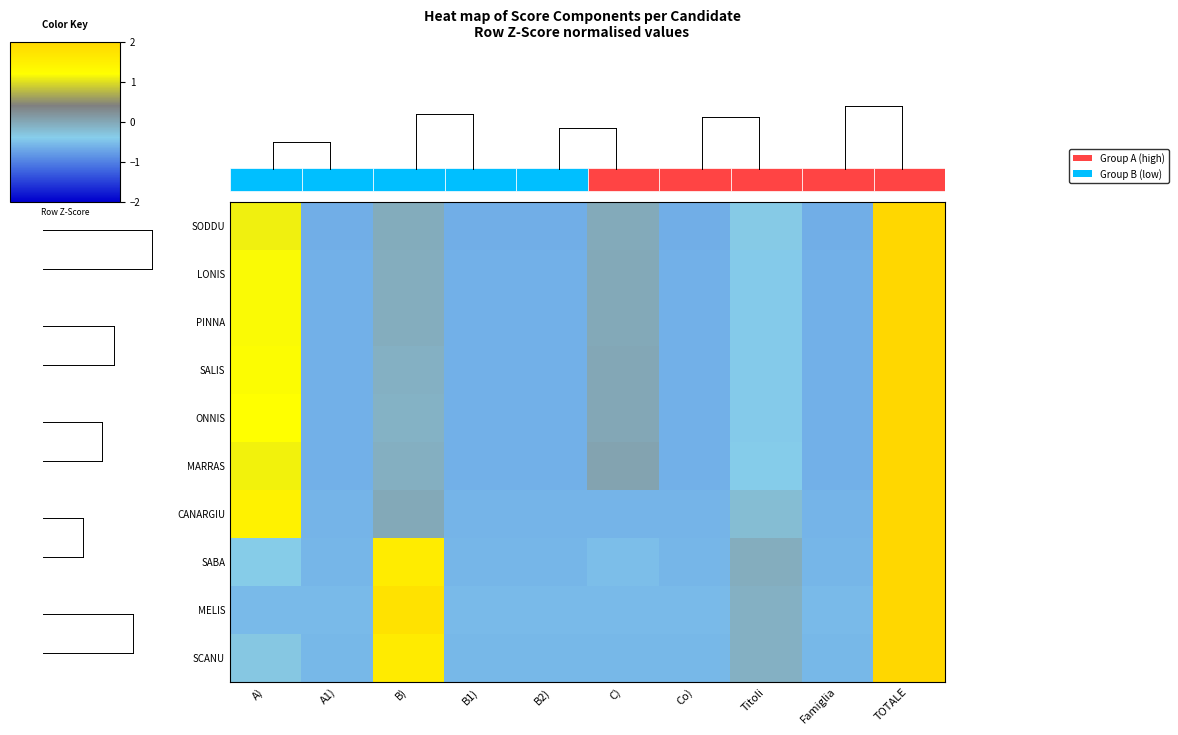

The value of CANARGIU at Famiglia is -0.2. True or false?

False